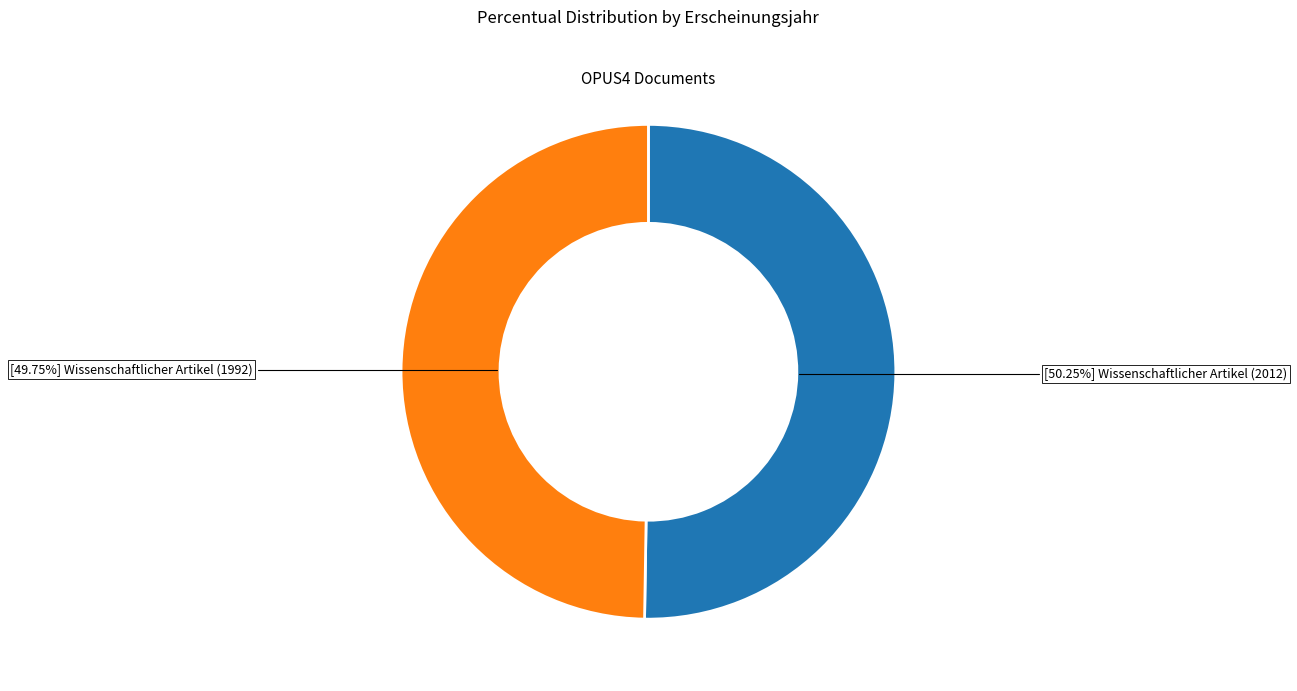

Is there a majority slice in this chart?

Yes